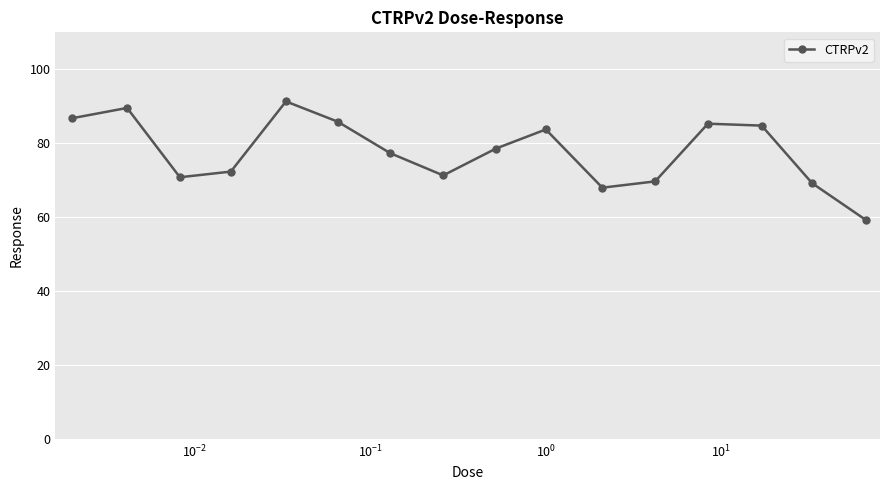

What is the minimum value shown in the chart?

59.2